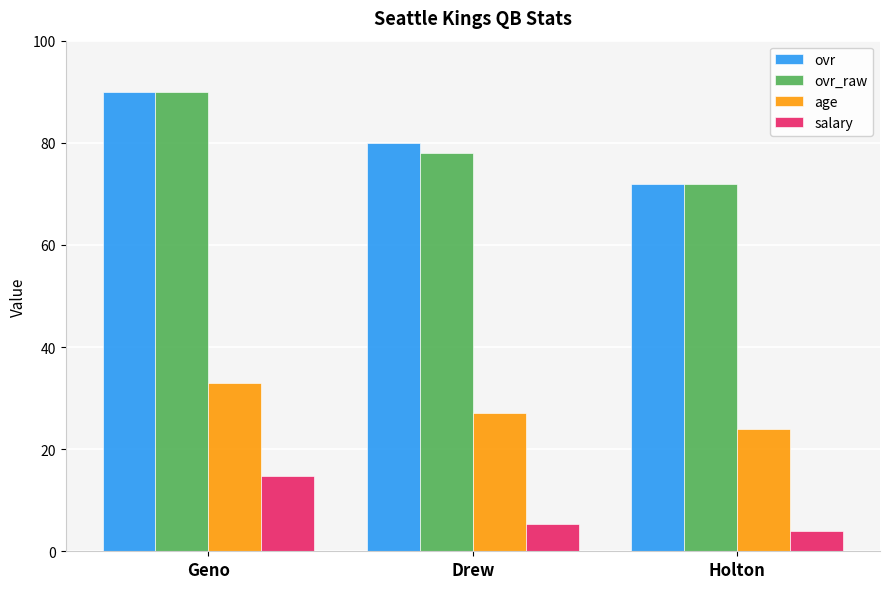

What is the label of the 1st bar from the right?

Holton